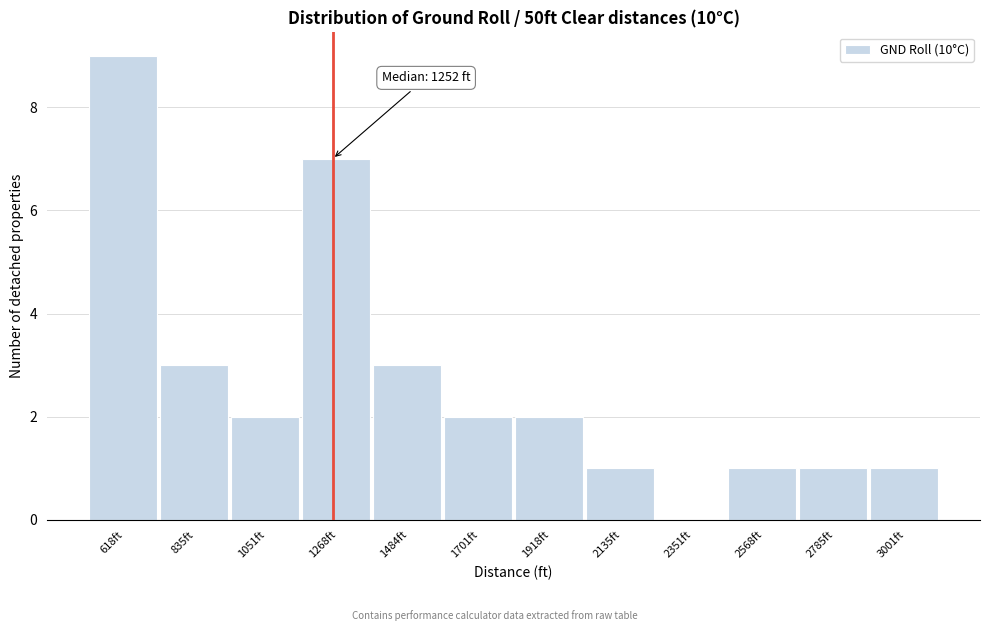

Which range on the x-axis has the tallest bar?

500 to 750